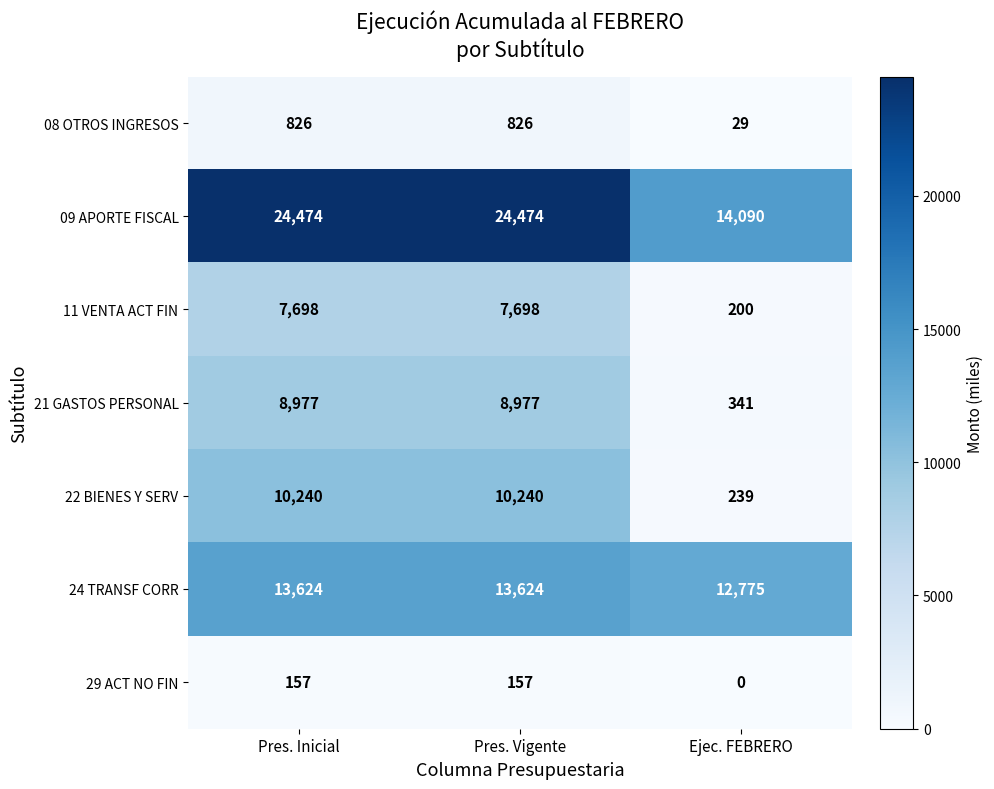

What is the maximum value shown in the chart?

24474